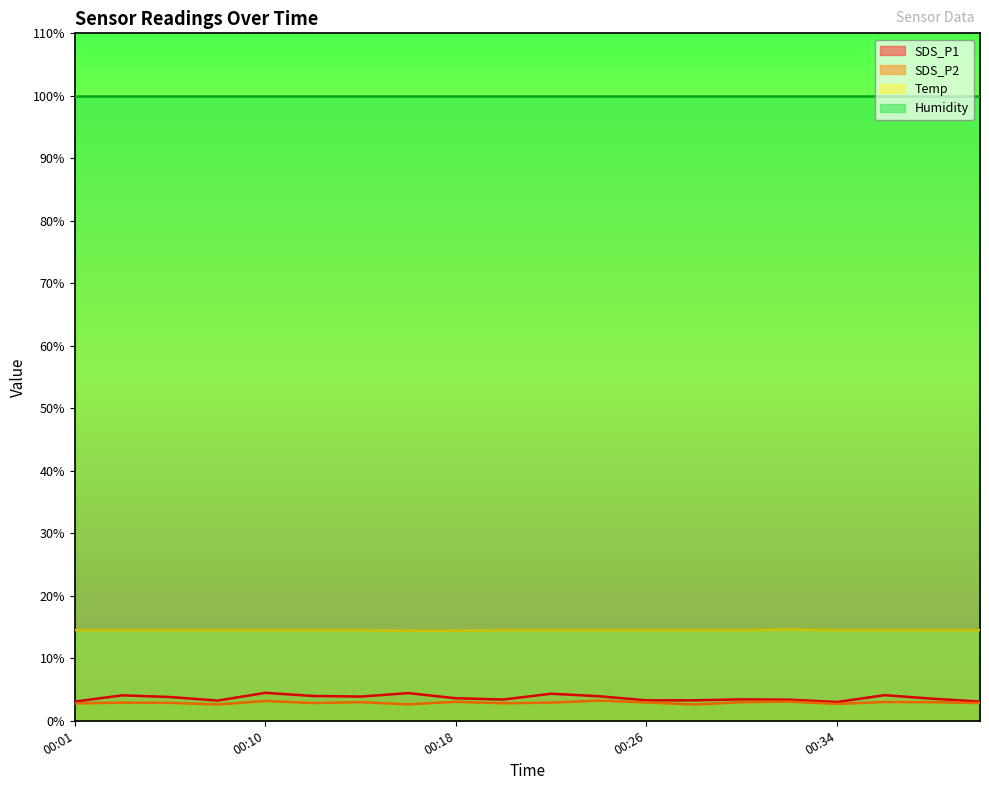

True or false: Temp and SDS_P1 cross at least once.

False